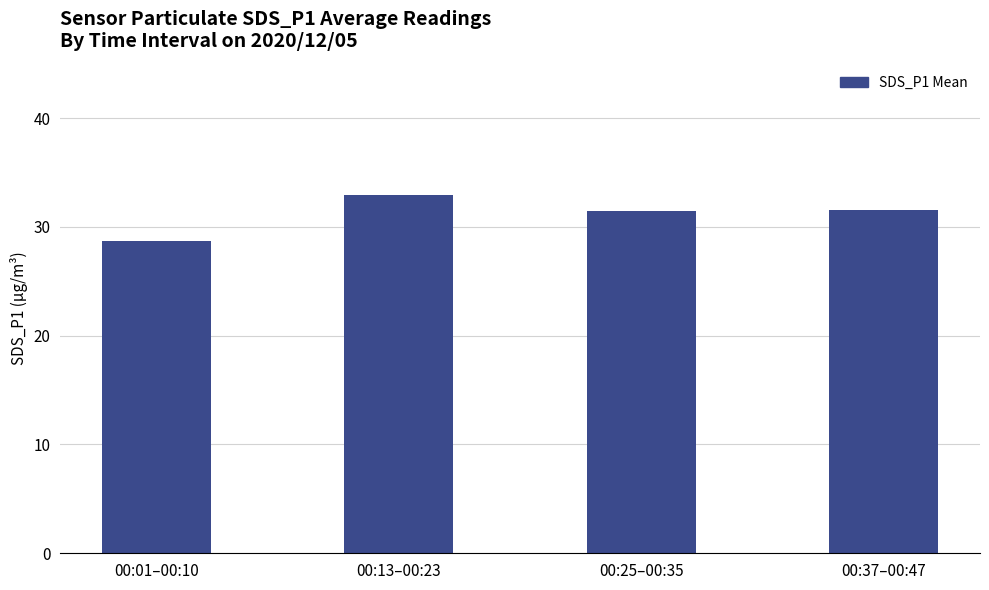

What is the value of the 2nd bar from the left?

32.9